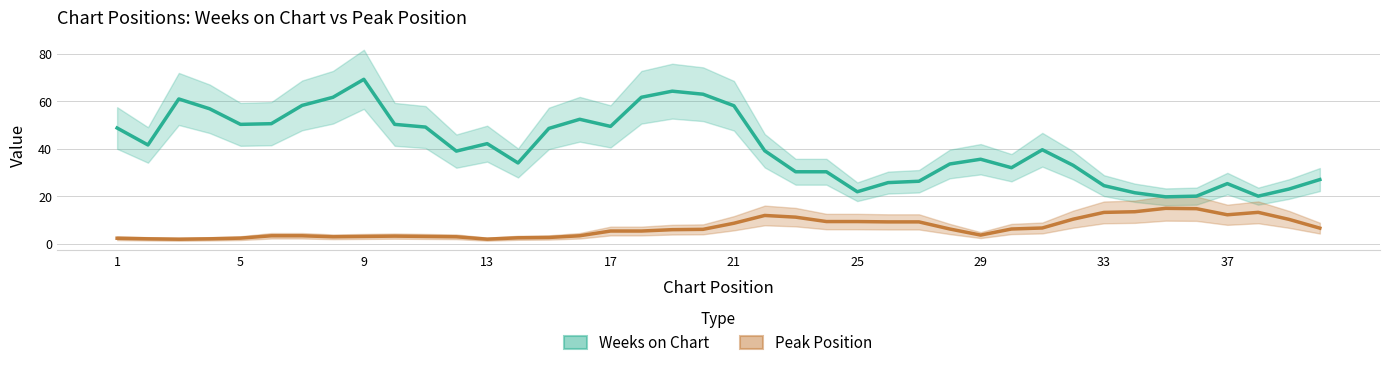

How many values in the Weeks on Chart series exceed 39?

21